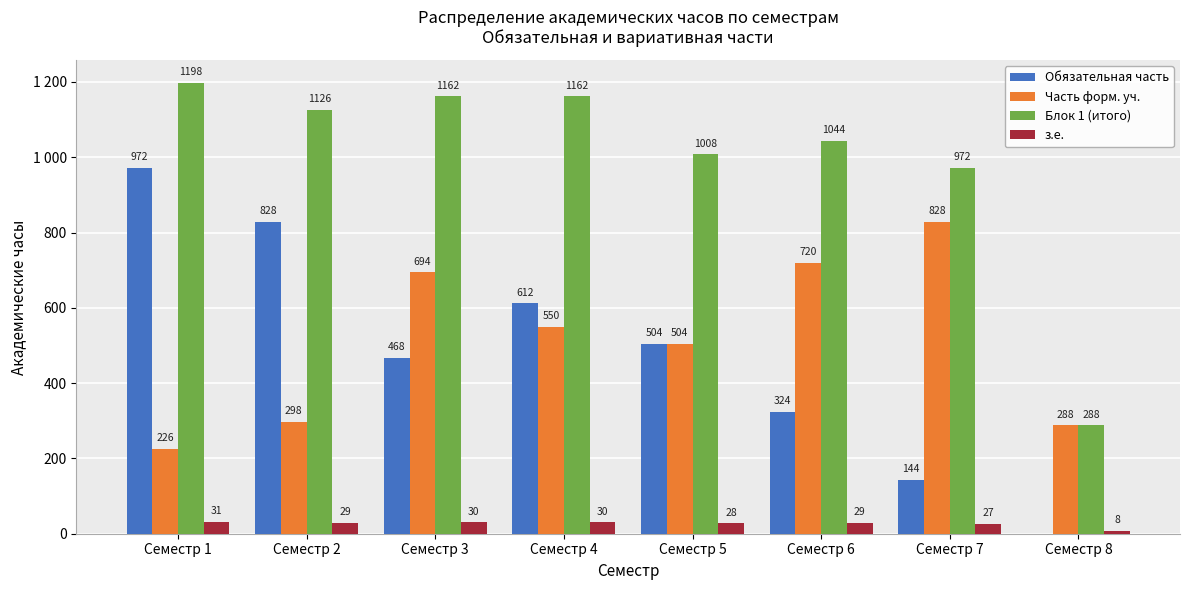

Reading left to right, what are all the values shown in this chart?

Обязательная часть: 972	828	468	612	504	324	144	0
Часть форм. уч.: 226	298	694	550	504	720	828	288
Блок 1 (итого): 1198	1126	1162	1162	1008	1044	972	288
з.е.: 31	29	30	30	28	29	27	8